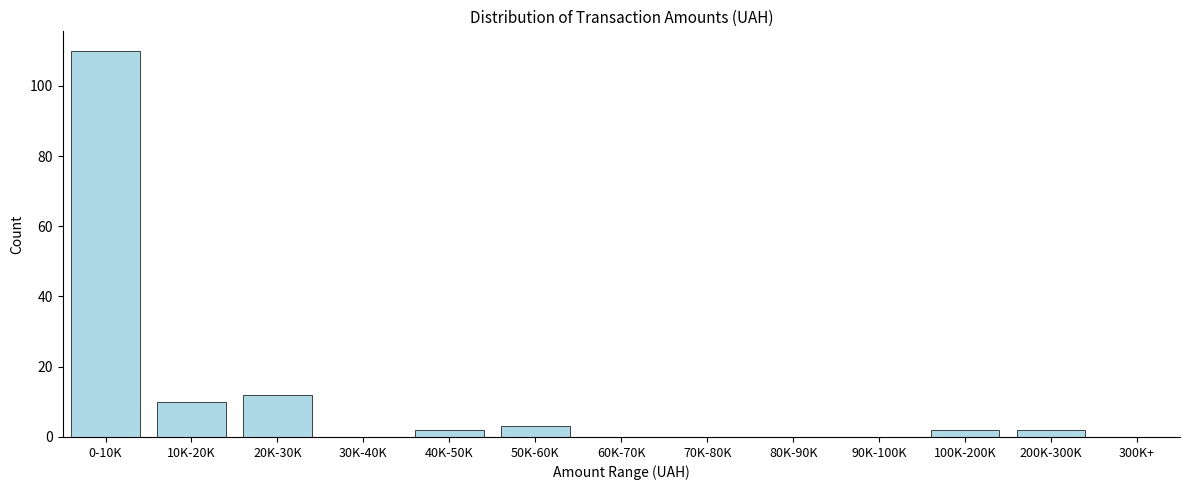

Reading left to right, transcribe all the data shown in this chart.

0-10K=110	10K-20K=10	20K-30K=12	30K-40K=0	40K-50K=2	50K-60K=3	60K-70K=0	70K-80K=0	80K-90K=0	90K-100K=0	100K-200K=2	200K-300K=2	300K+=0